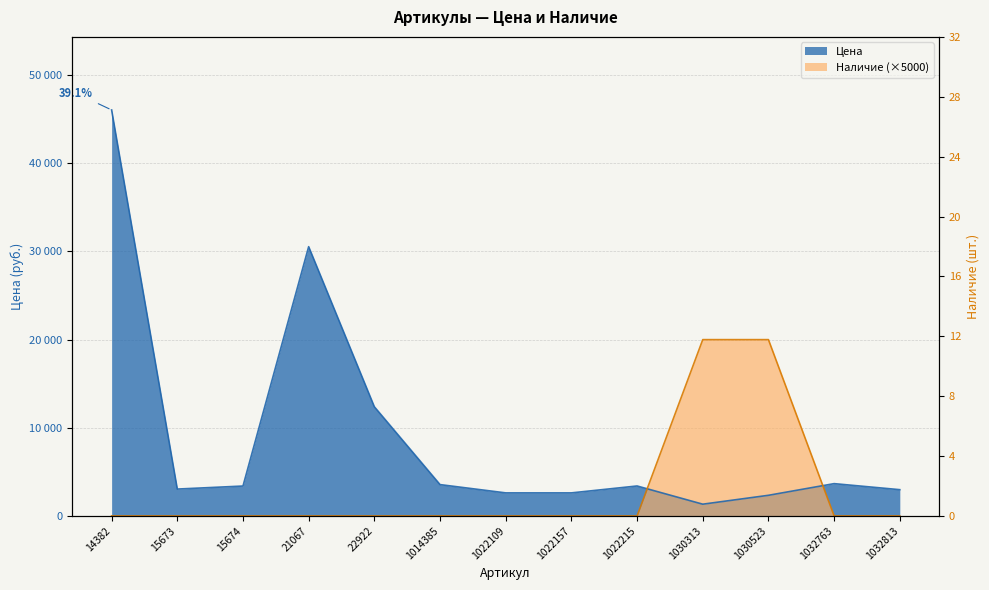

At which label does Цена reach its minimum?

1030313